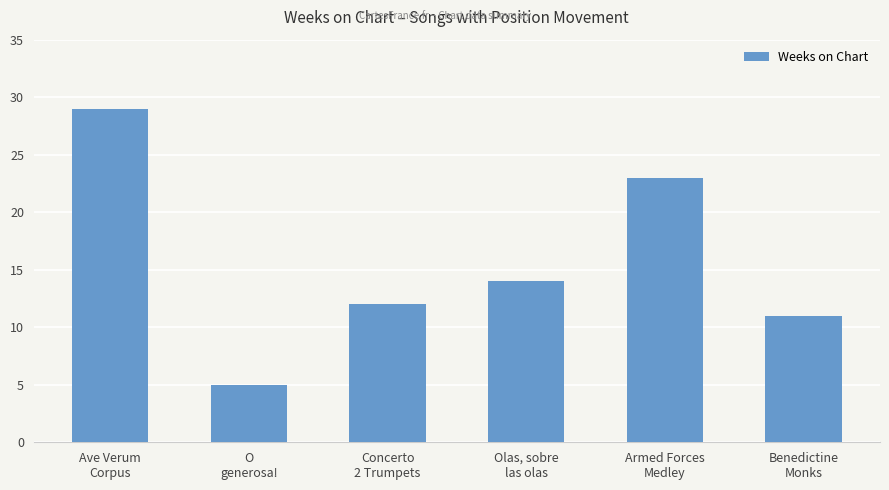

Reading left to right, list all the values displayed in this chart.

Ave Verum
Corpus=29	O
generosa!=5	Concerto
2 Trumpets=12	Olas, sobre
las olas=14	Armed Forces
Medley=23	Benedictine
Monks=11